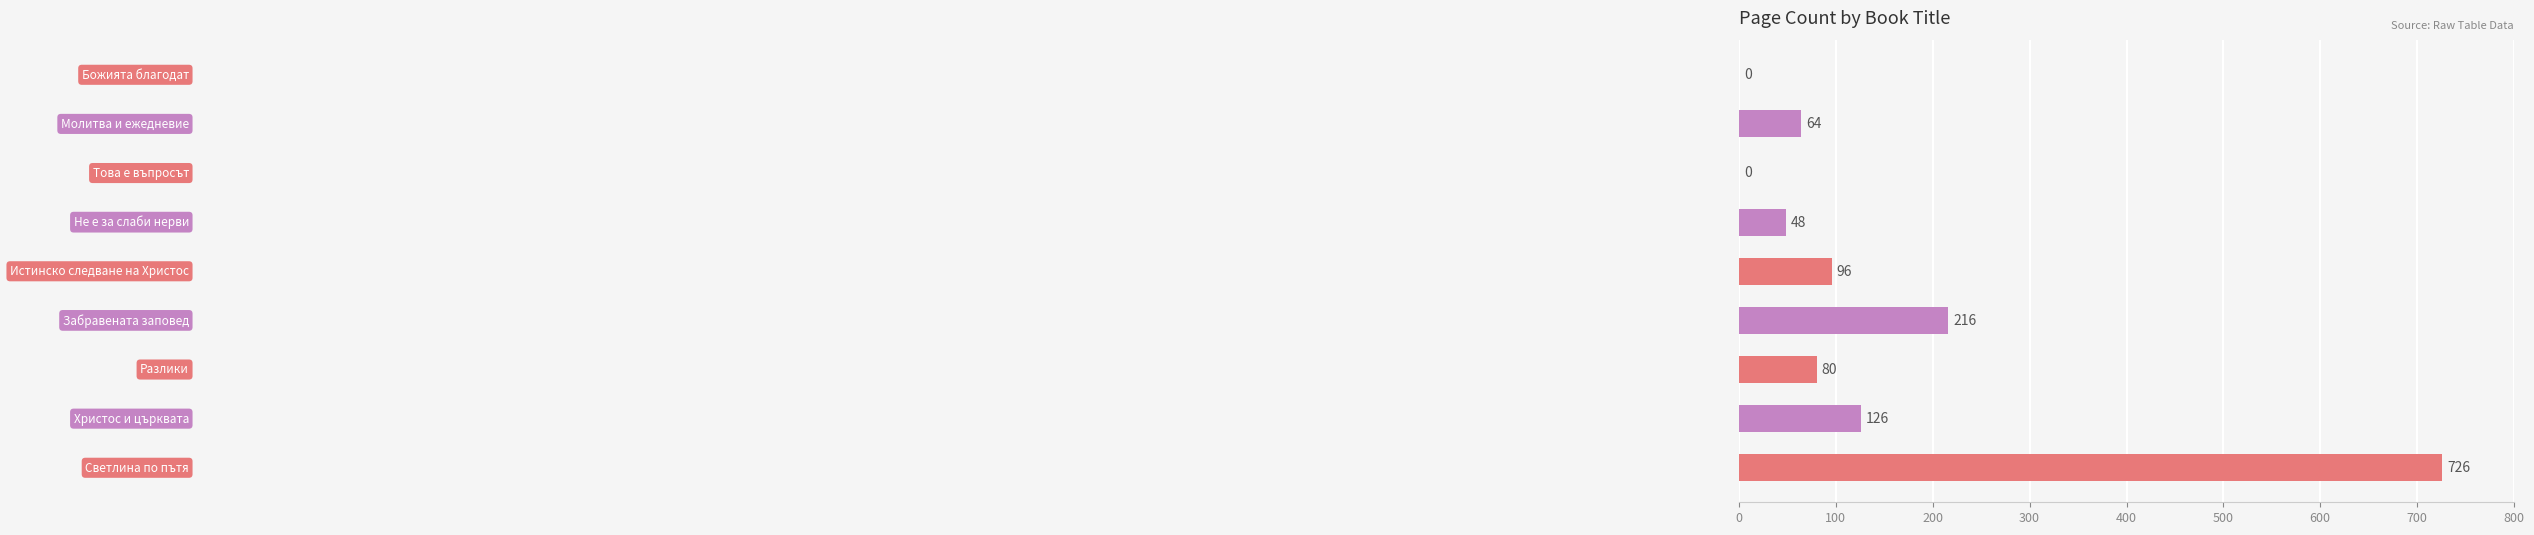

What is the maximum value shown in the chart?

726